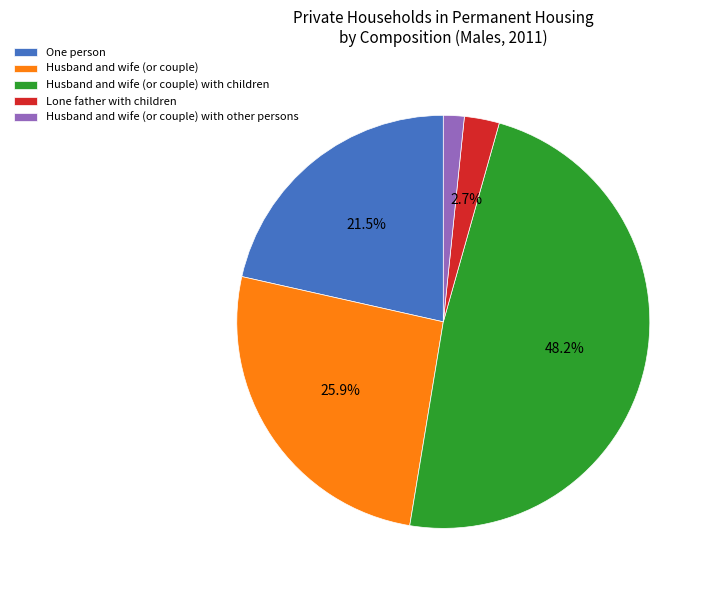

Rank the categories by value from lowest to highest.

Husband and wife (or couple) with other persons, Lone father with children, One person, Husband and wife (or couple), Husband and wife (or couple) with children